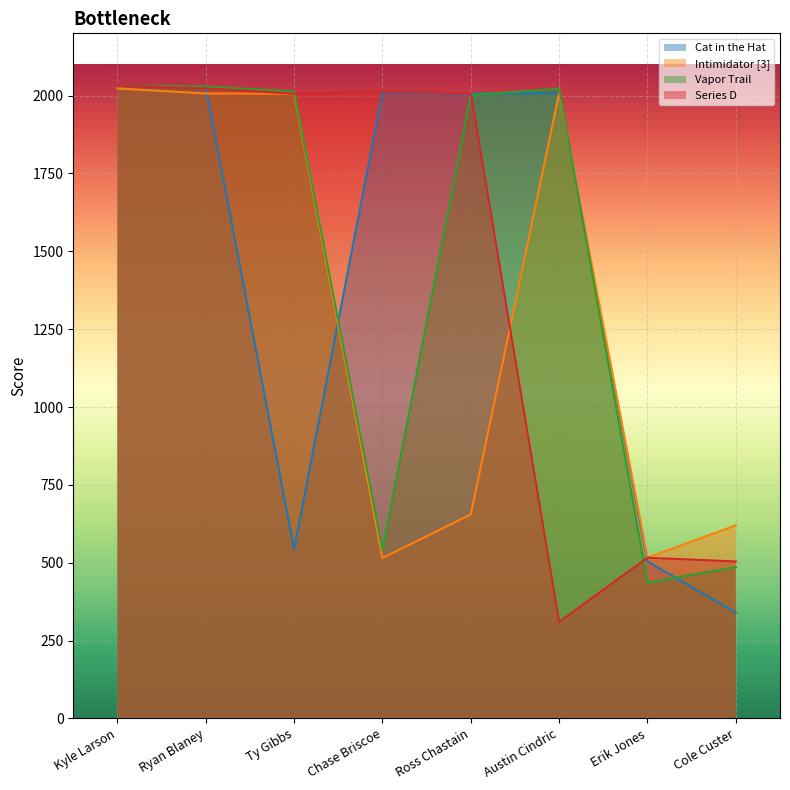

What is the sum of the Vapor Trail values at Cole Custer and Austin Cindric?

2508